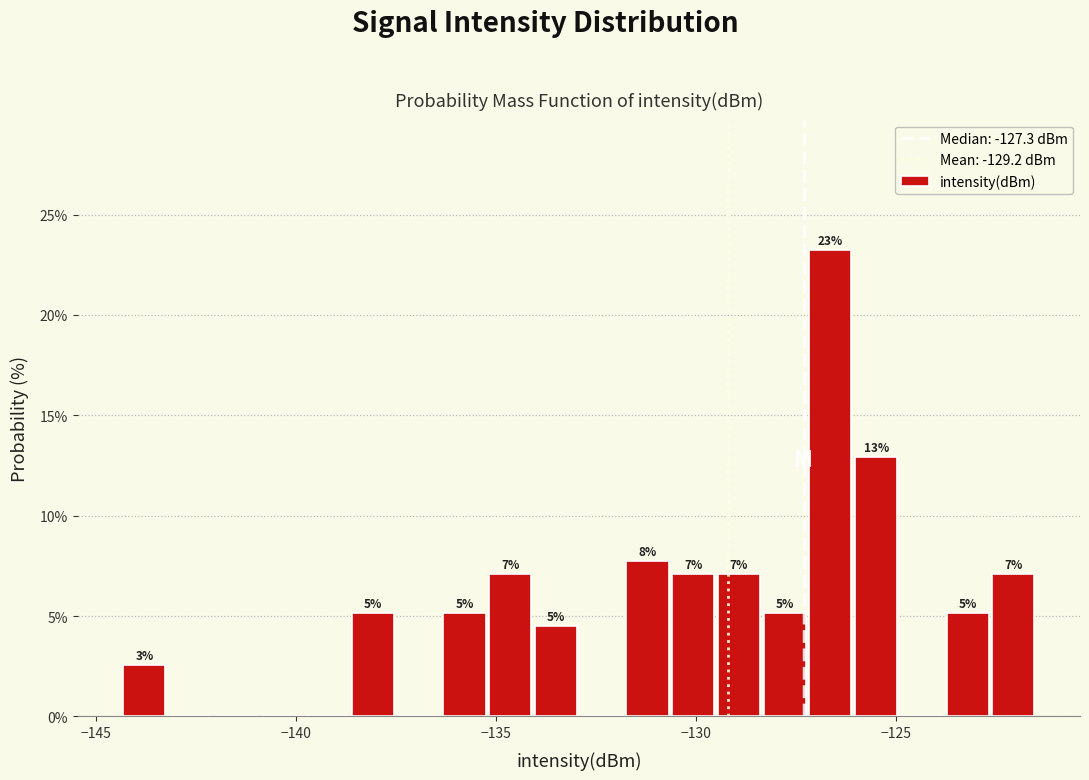

Read against the x-axis, roughly where is the centre of the tallest bar?

-126.5